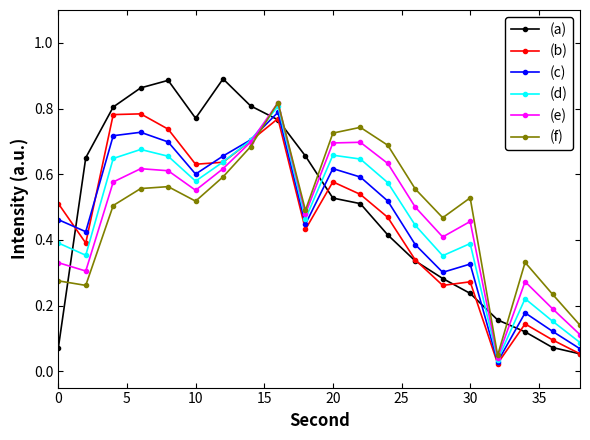

True or false: (f) and (d) cross at least once.

True